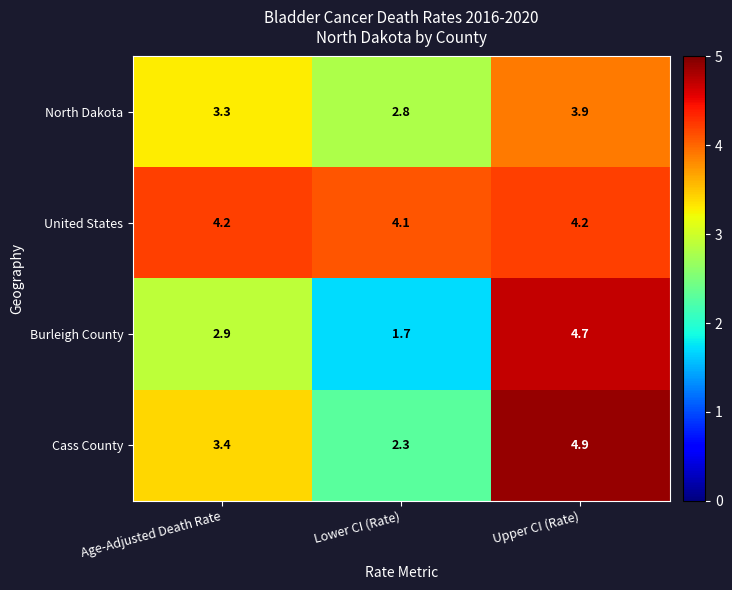

List the series in order of their peak value, lowest first.

North Dakota, United States, Burleigh County, Cass County